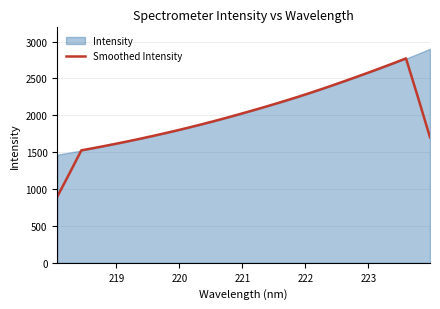

What is the maximum value for Smoothed Intensity?

2772.0